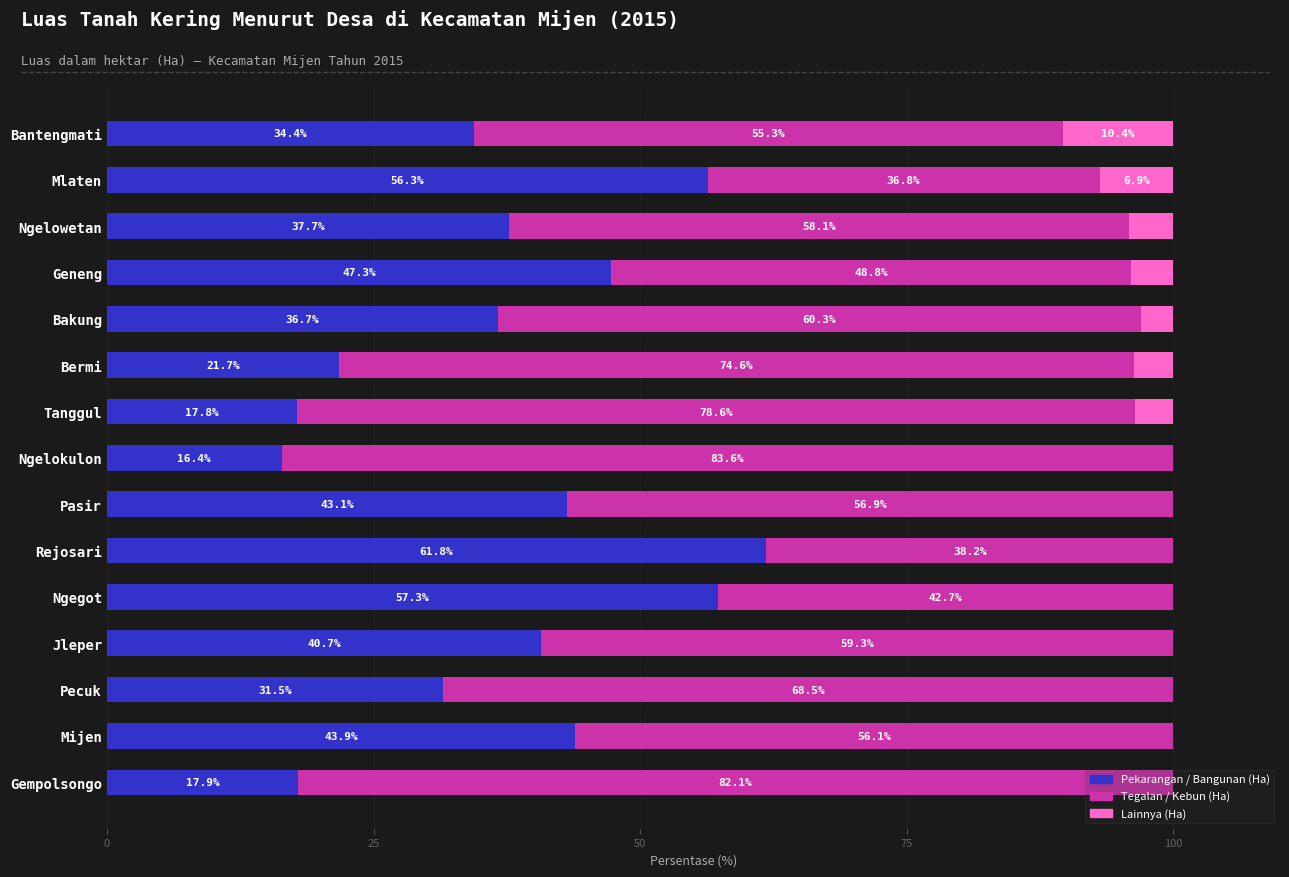

What is the sum of all Pekarangan / Bangunan (Ha) values?

564.5